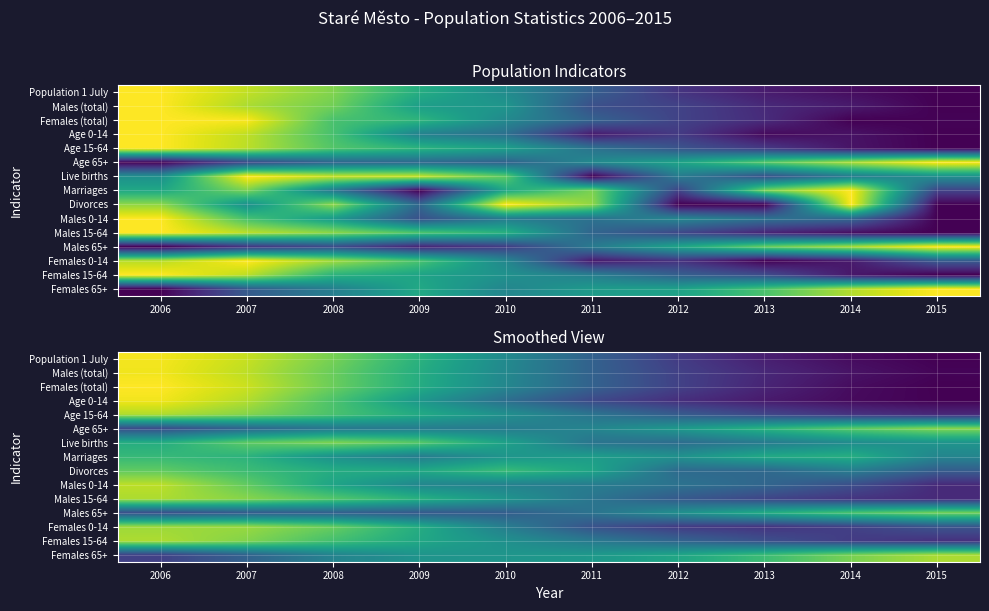

The value of Marriages at 2010 is 0.5. True or false?

True